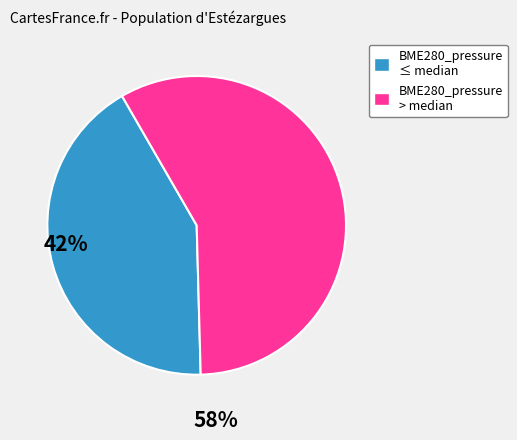

Combined, do BME280_pressure > median and BME280_pressure ≤ median account for over 50%?

Yes